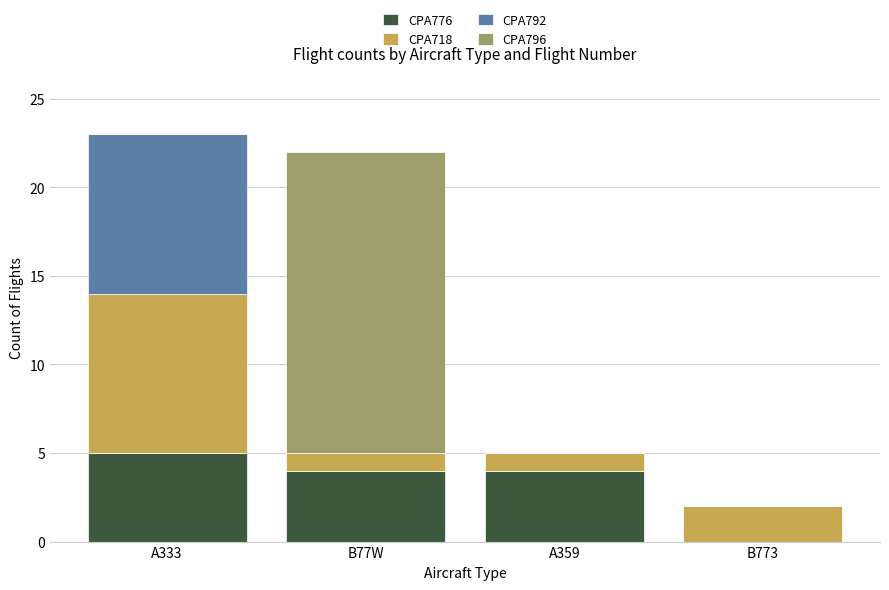

What is the total value across all series at A359?

5